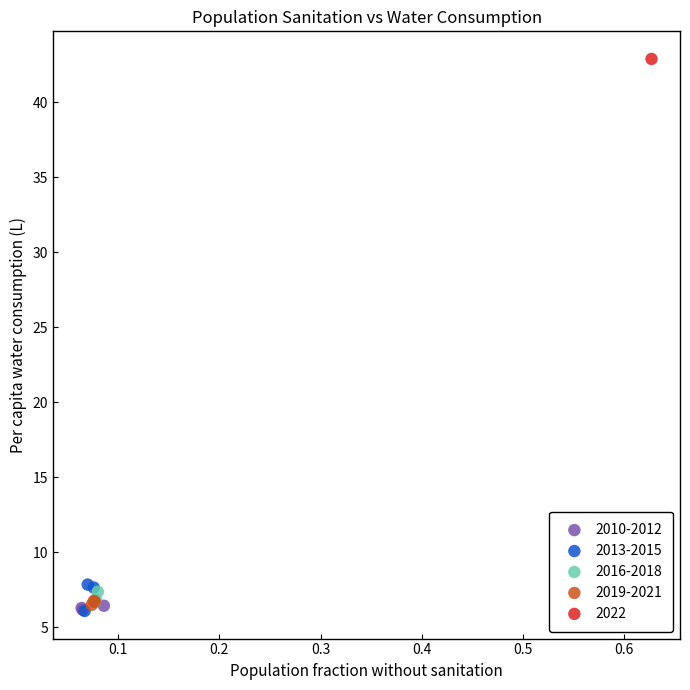

What are all the series names shown in the legend?

2010-2012, 2013-2015, 2016-2018, 2019-2021, 2022